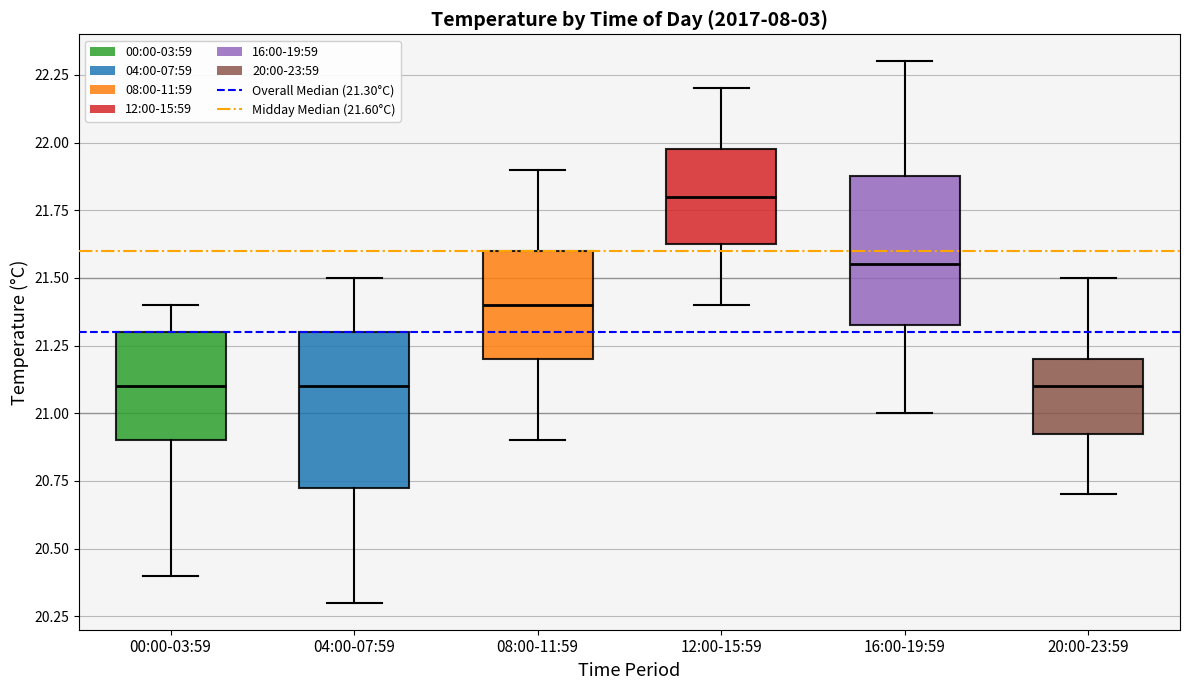

Reading left to right, read every box against the y-axis: the position of its median line, the range the box covers, and the ends of its whiskers. The values are not printed on the chart, so give them approximately, as read against the axis.

00:00-03:59: median 21.10, box 20.90 to 21.30, whiskers 20.40 to 21.40
04:00-07:59: median 21.10, box 20.75 to 21.30, whiskers 20.30 to 21.50
08:00-11:59: median 21.40, box 21.20 to 21.60, whiskers 20.90 to 21.90
12:00-15:59: median 21.80, box 21.65 to 22.00, whiskers 21.40 to 22.20
16:00-19:59: median 21.55, box 21.35 to 21.90, whiskers 21.00 to 22.30
20:00-23:59: median 21.10, box 20.95 to 21.20, whiskers 20.70 to 21.50